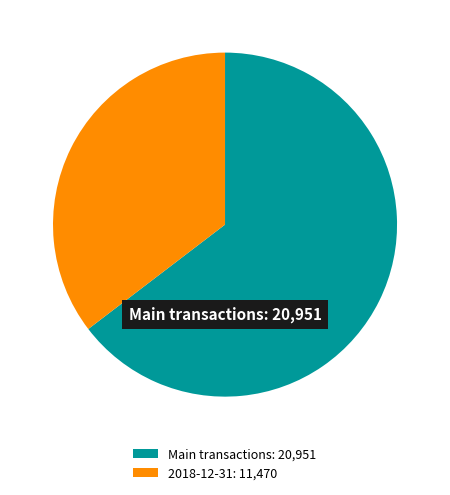

Combined, do Main transactions: 20,951 and 2018-12-31: 11,470 account for over 50%?

Yes